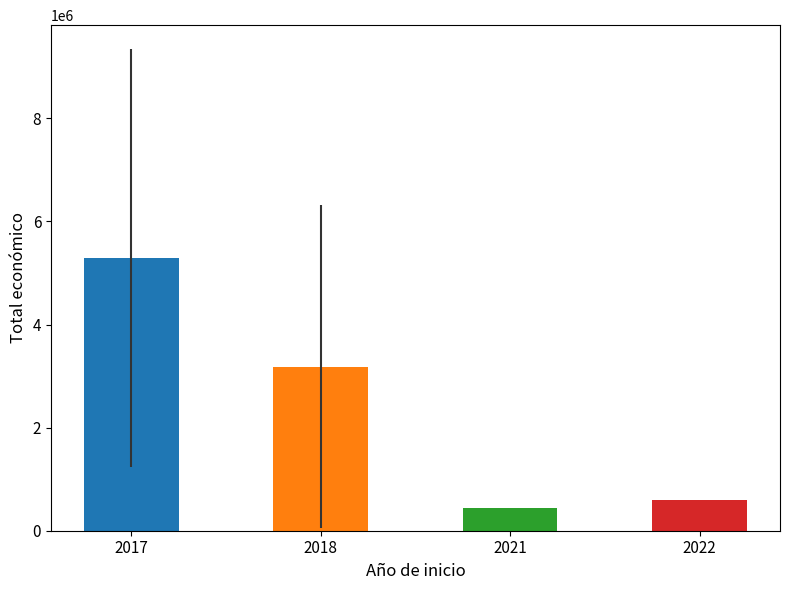

Reading right to left, extract all data points from this chart.

2022=593713.0	2021=440317.0	2018=3181246.0	2017=5290922.3